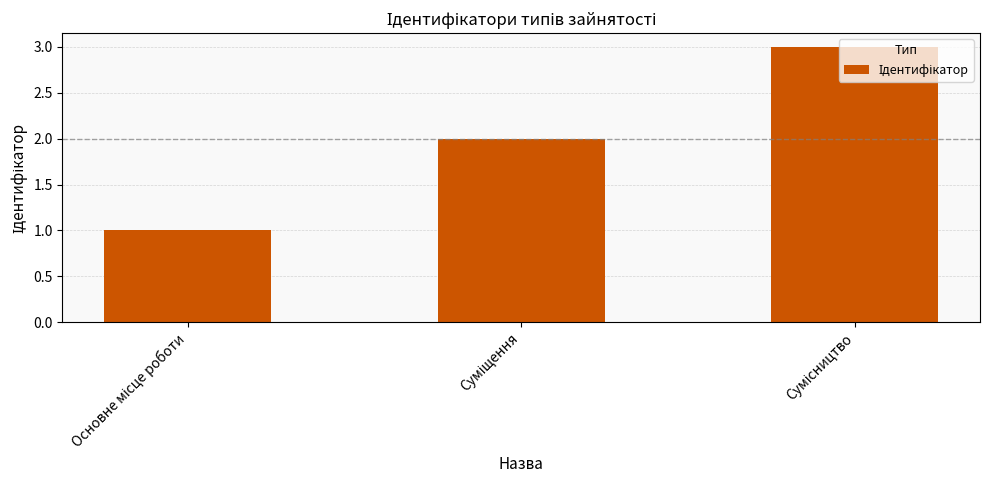

What is the sum of all values?

6